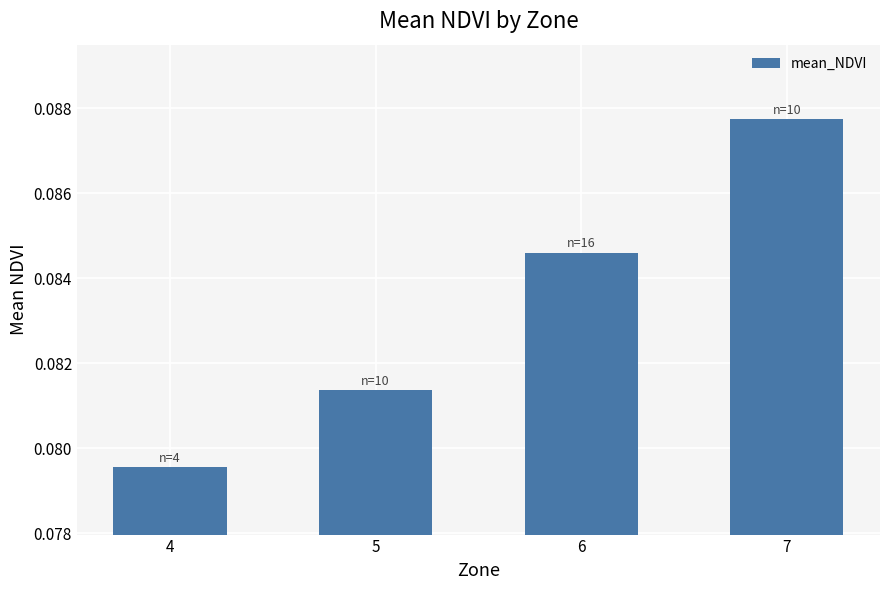

Rank the categories by value from lowest to highest.

4, 5, 6, 7